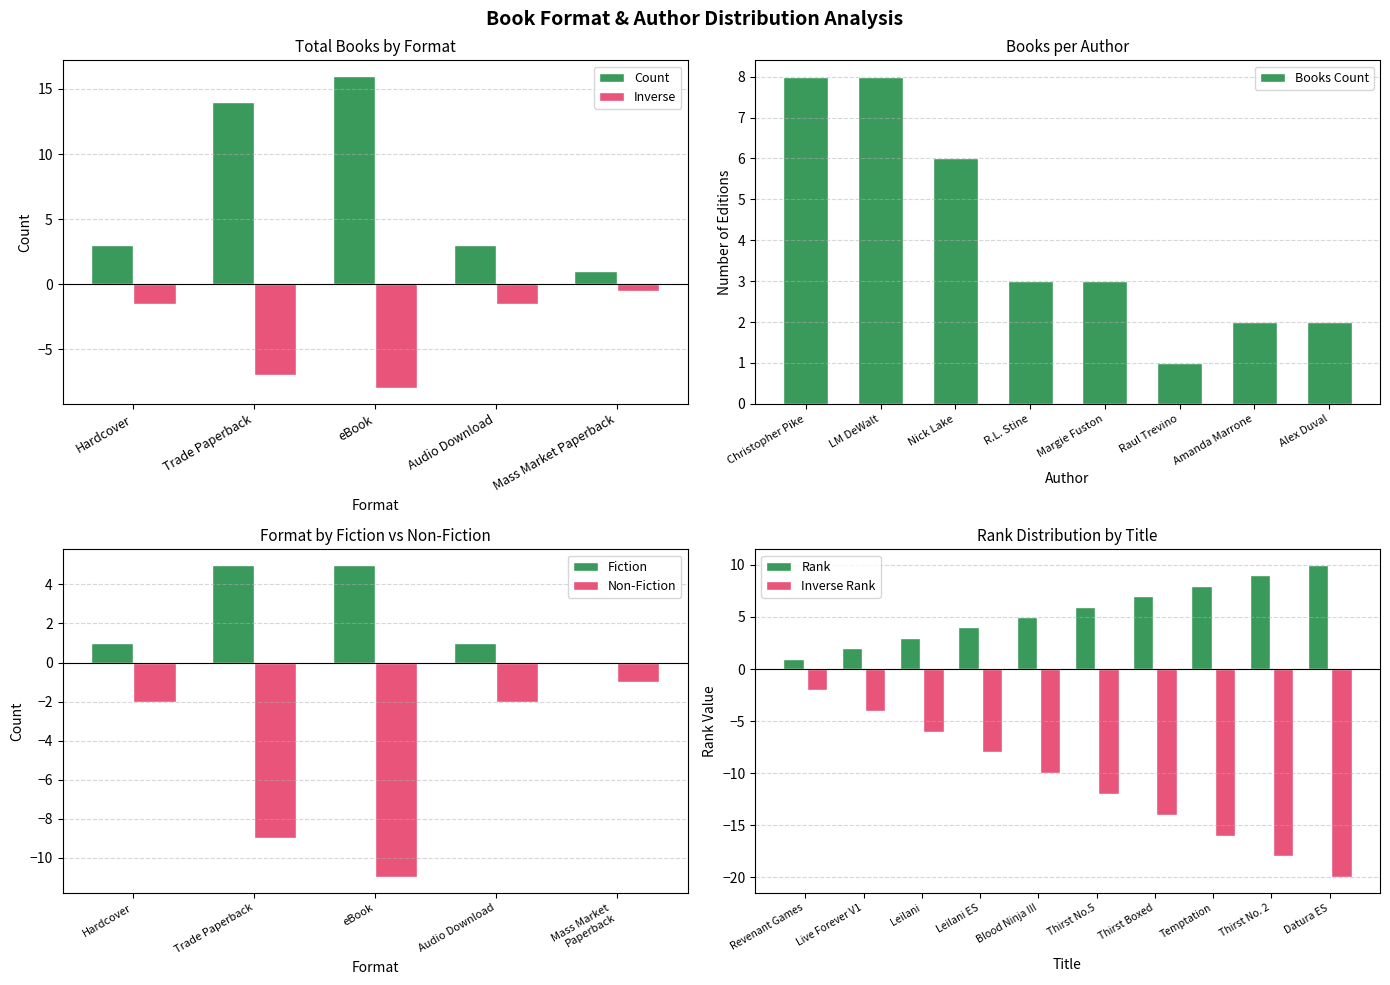

What is the sum of all Rank values?

55